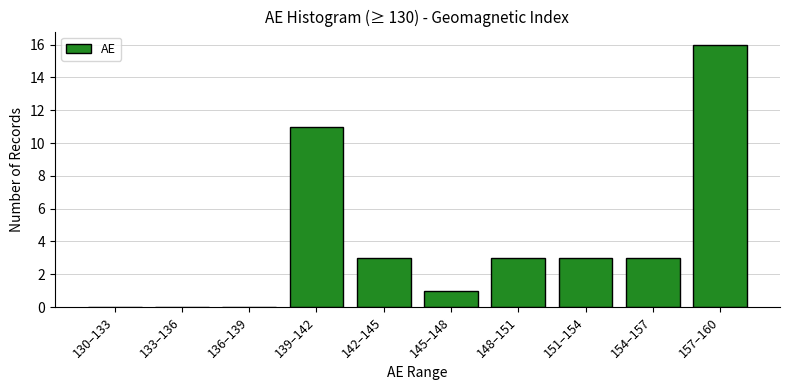

Reading right to left, transcribe all the data shown in this chart.

157–160=16	154–157=3	151–154=3	148–151=3	145–148=1	142–145=3	139–142=11	136–139=0	133–136=0	130–133=0